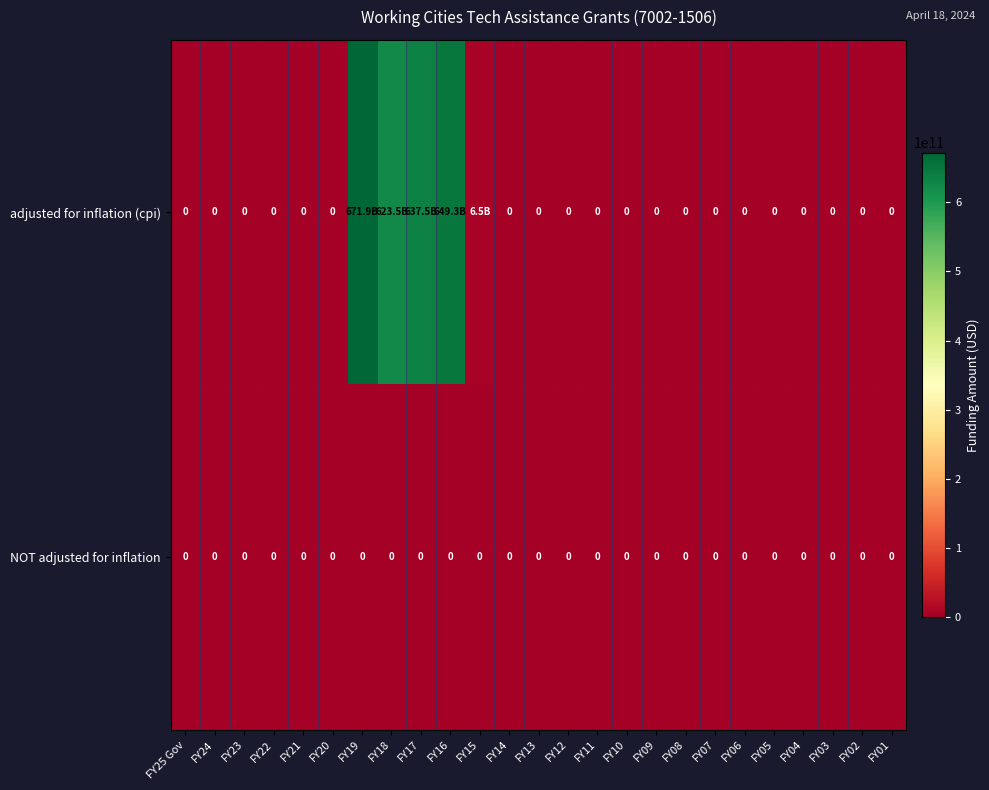

Rank the series by their average value, from lowest to highest.

row_1, row_0